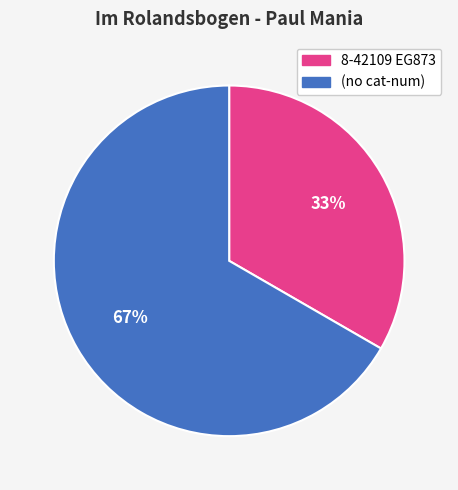

The 8-42109 EG873 slice represents 40% of the pie. True or false?

False